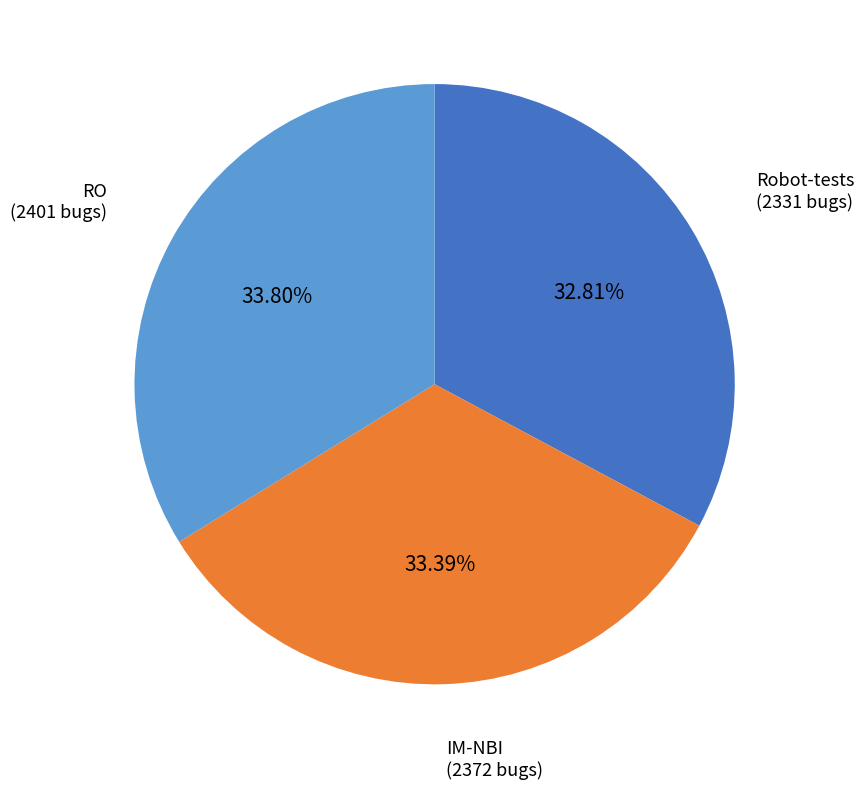

Is there any slice that represents more than half of the pie?

No